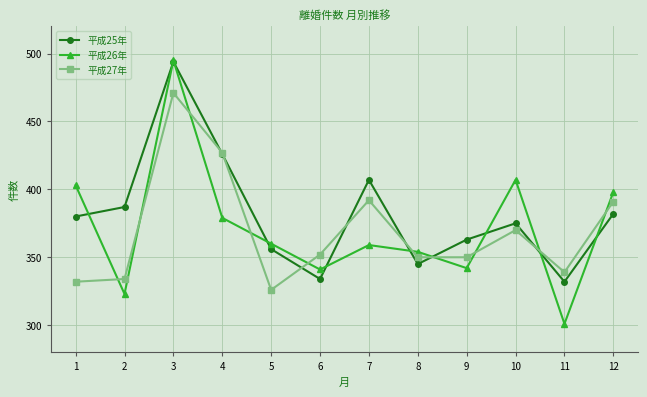

What is the spread (max minus min) of values at 1?

71